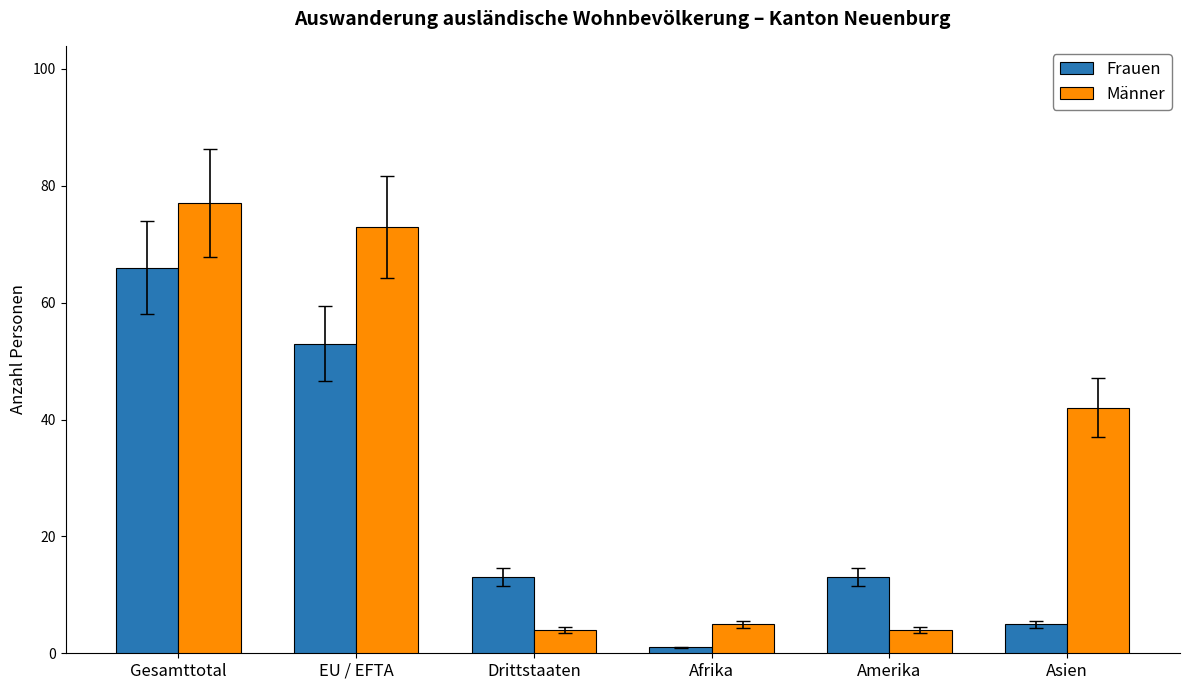

What are all the series names shown in the legend?

Frauen, Männer